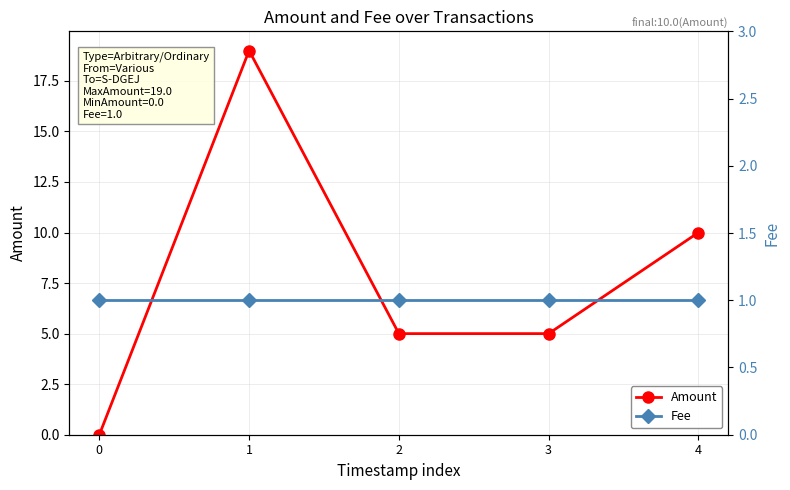

Reading right to left, extract all data points from this chart.

Amount: 10	5	5	19	0
Fee: 1	1	1	1	1